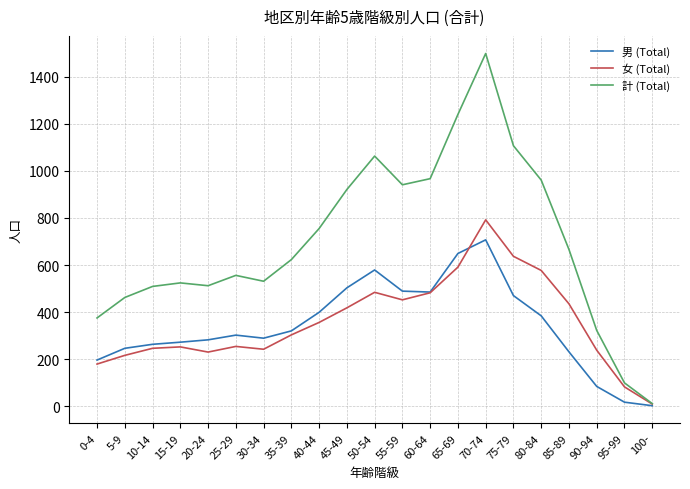

List the series in order of their peak value, lowest first.

男 (Total), 女 (Total), 計 (Total)